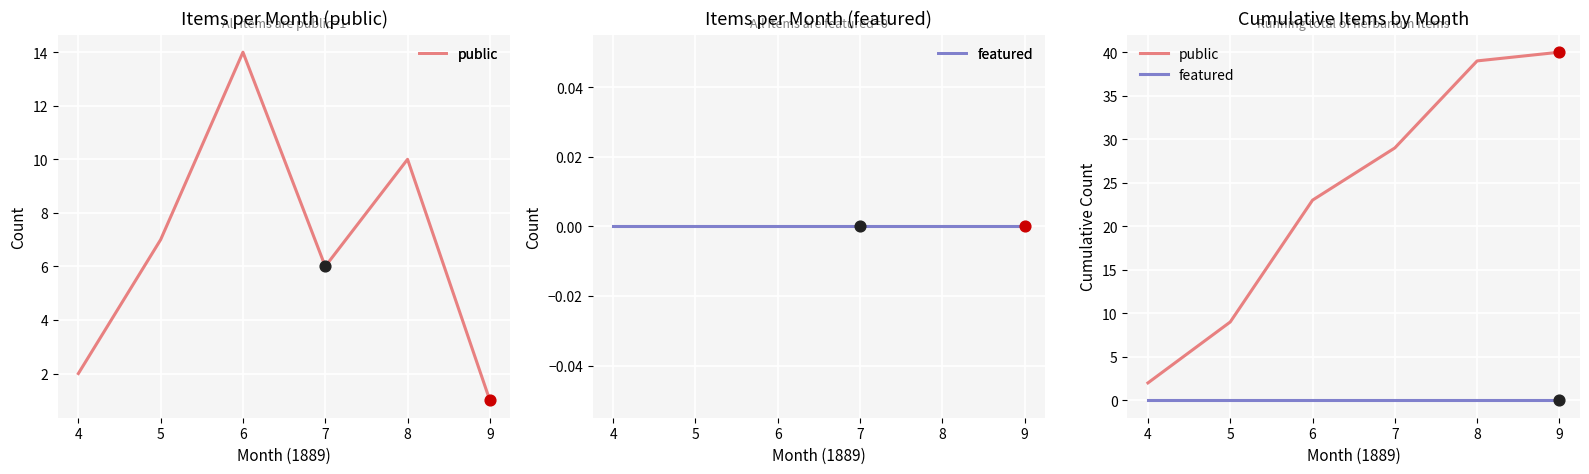

At how many categories does at least one series exceed 29?

2